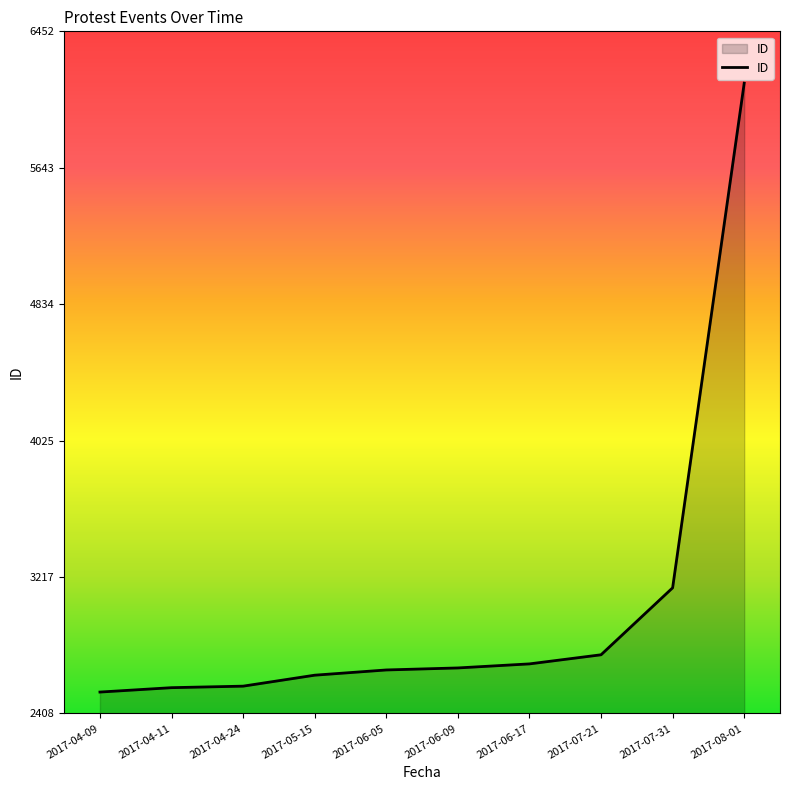

Which category has the highest value across all series?

2017-08-01